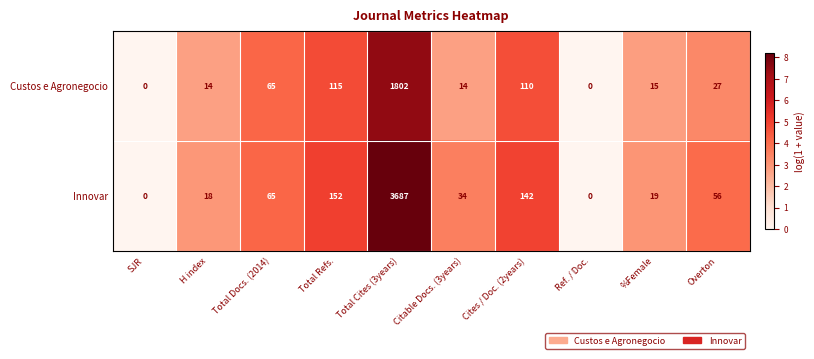

Which series has the largest total across all categories?

Innovar